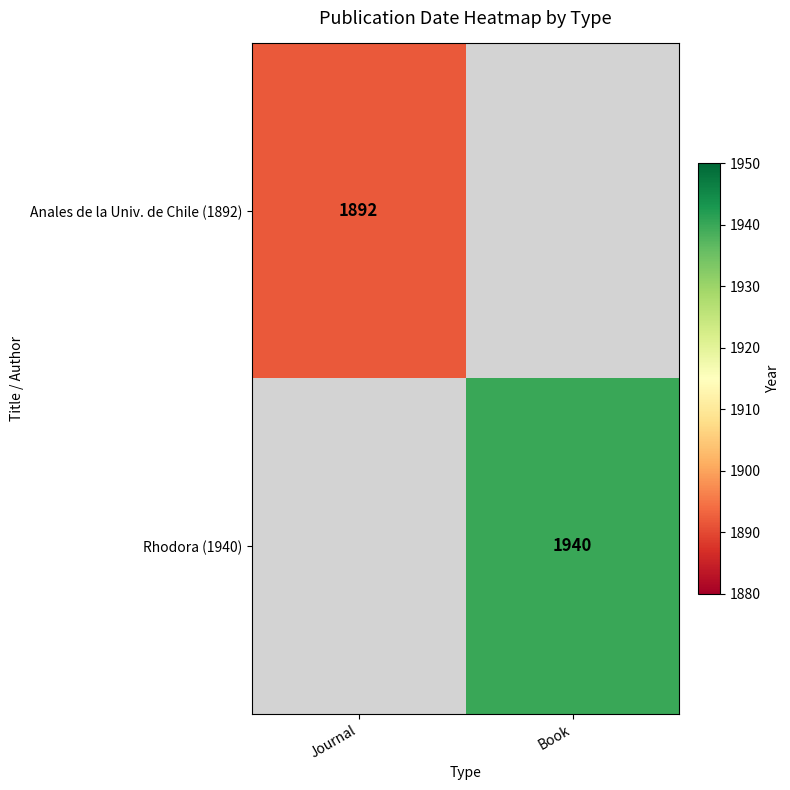

At how many categories does at least one series exceed 1905?

1